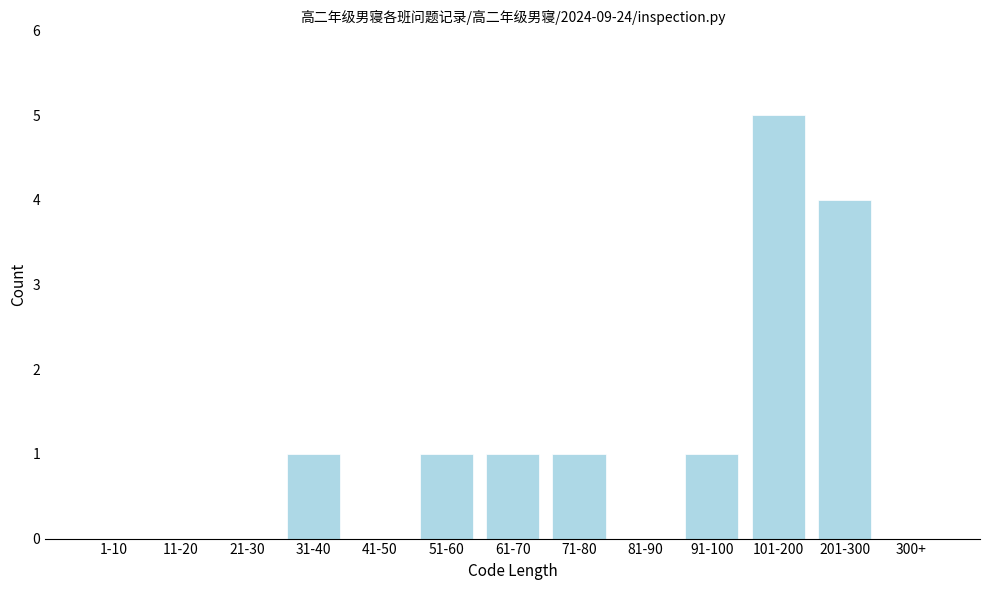

Reading left to right, extract all data points from this chart.

1-10=0	11-20=0	21-30=0	31-40=1	41-50=0	51-60=1	61-70=1	71-80=1	81-90=0	91-100=1	101-200=5	201-300=4	300+=0